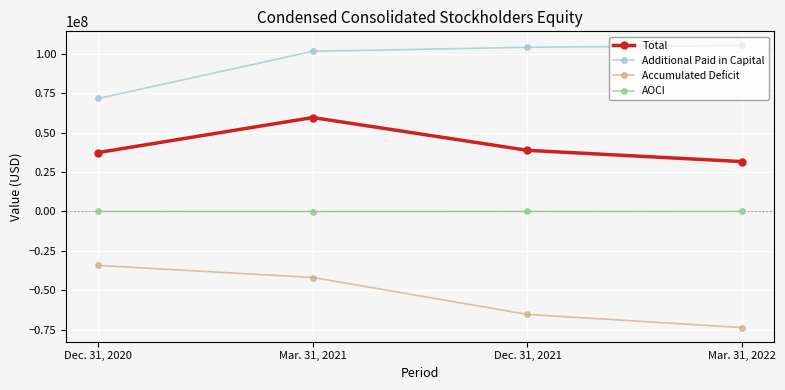

List the series in order of their peak value, lowest first.

Accumulated Deficit, AOCI, Total, Additional Paid in Capital